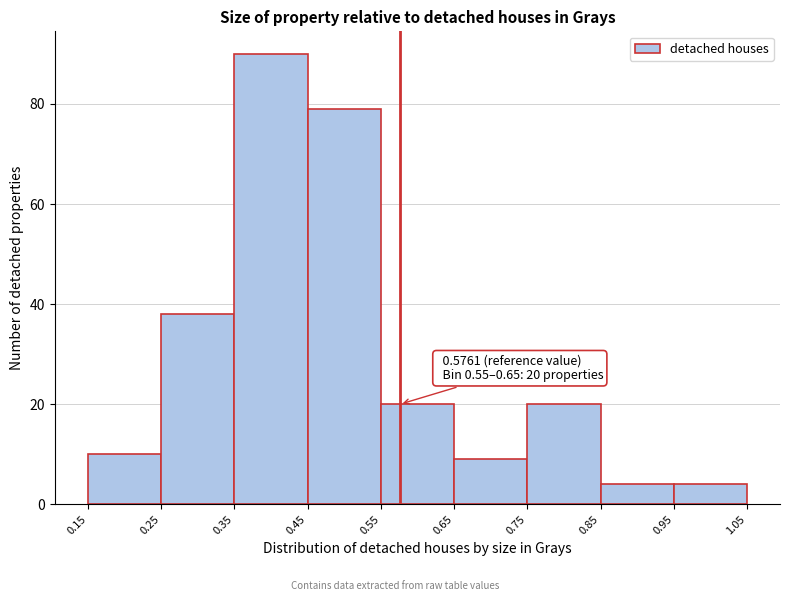

Over which range of the x-axis is the bar tallest?

0.35 to 0.45